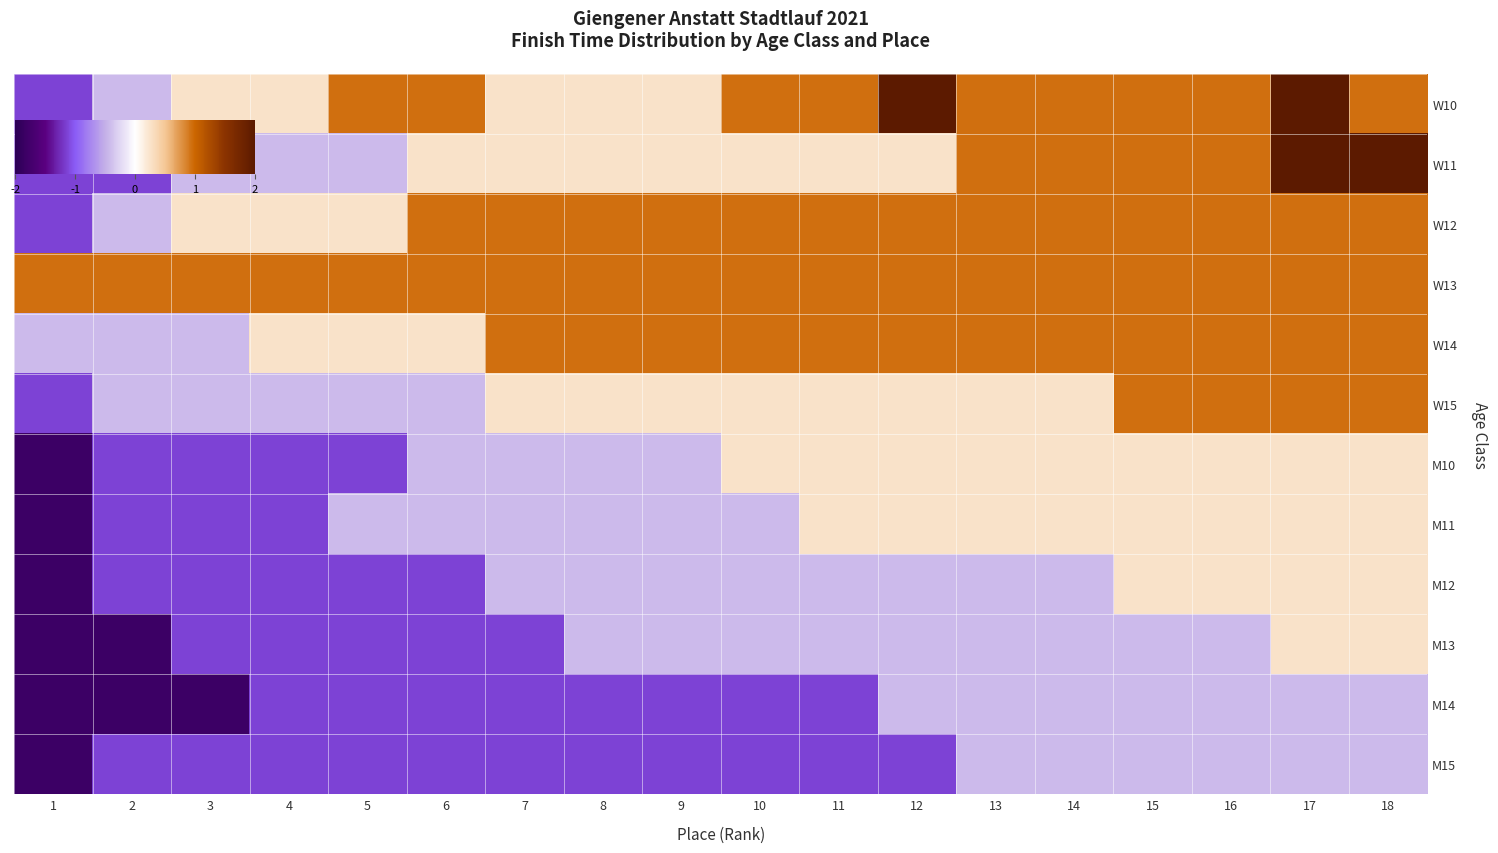

What is the smallest value displayed?

-1.8